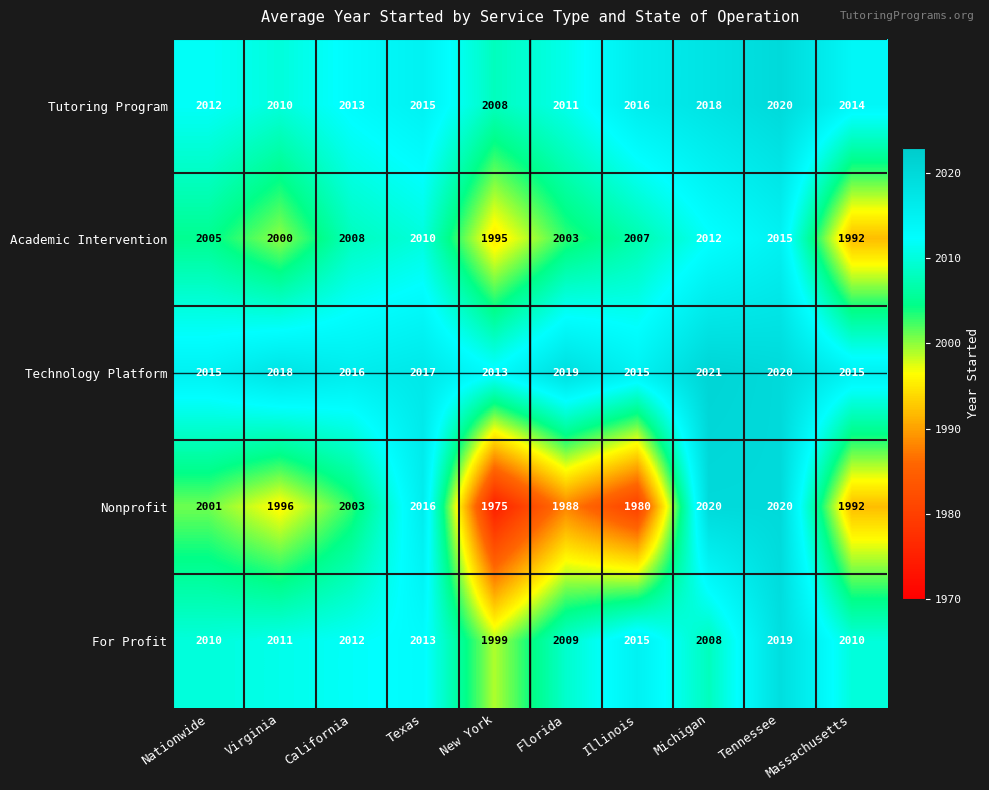

The value of Nonprofit at New York is 2683. True or false?

False